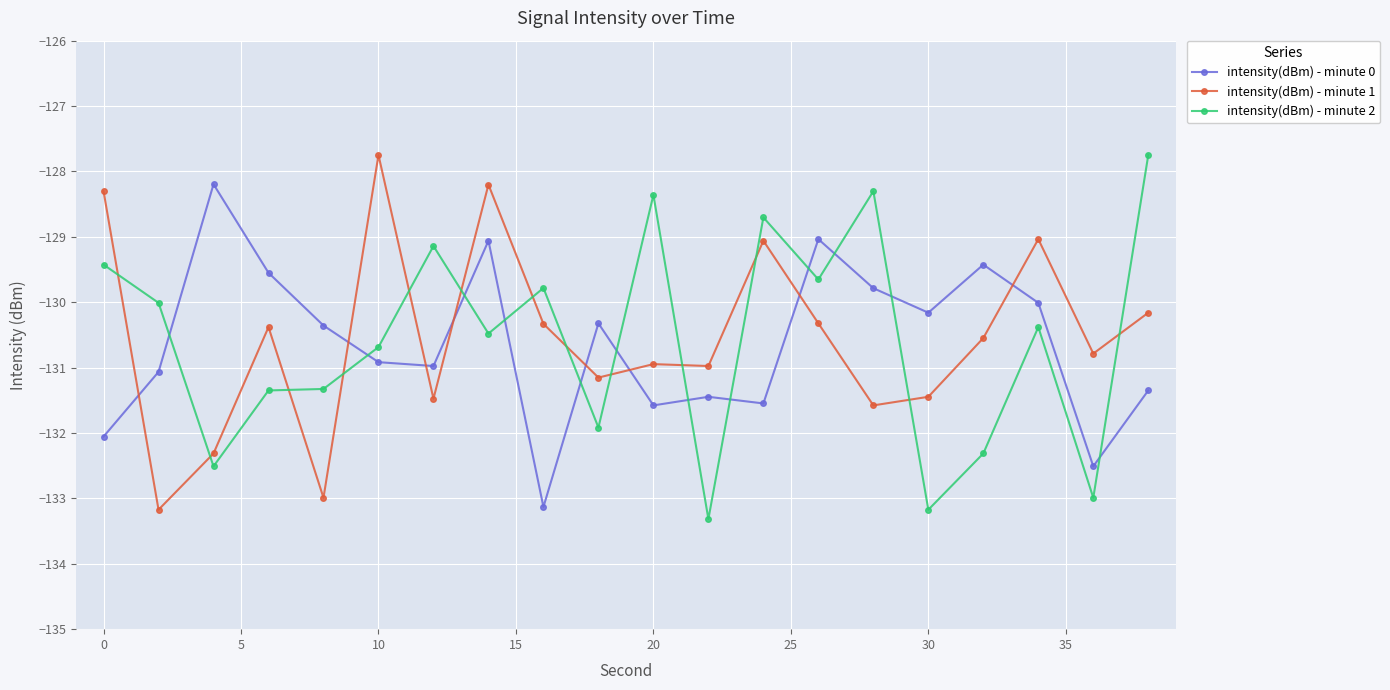

What is the average value of the intensity(dBm) - minute 2 series?

-130.6